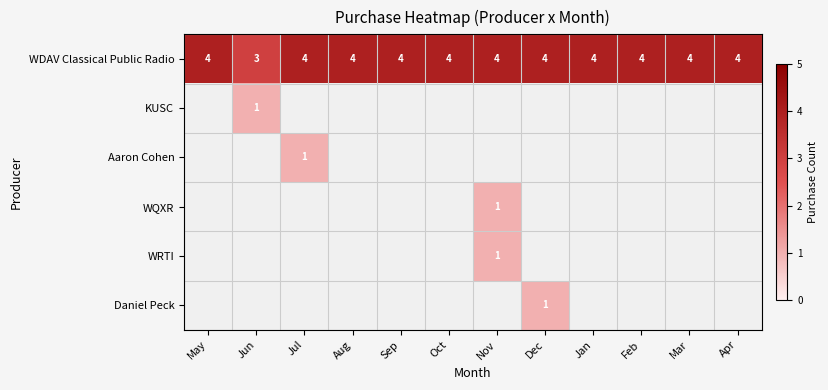

What is the sum of all WDAV Classical Public Radio values?

47